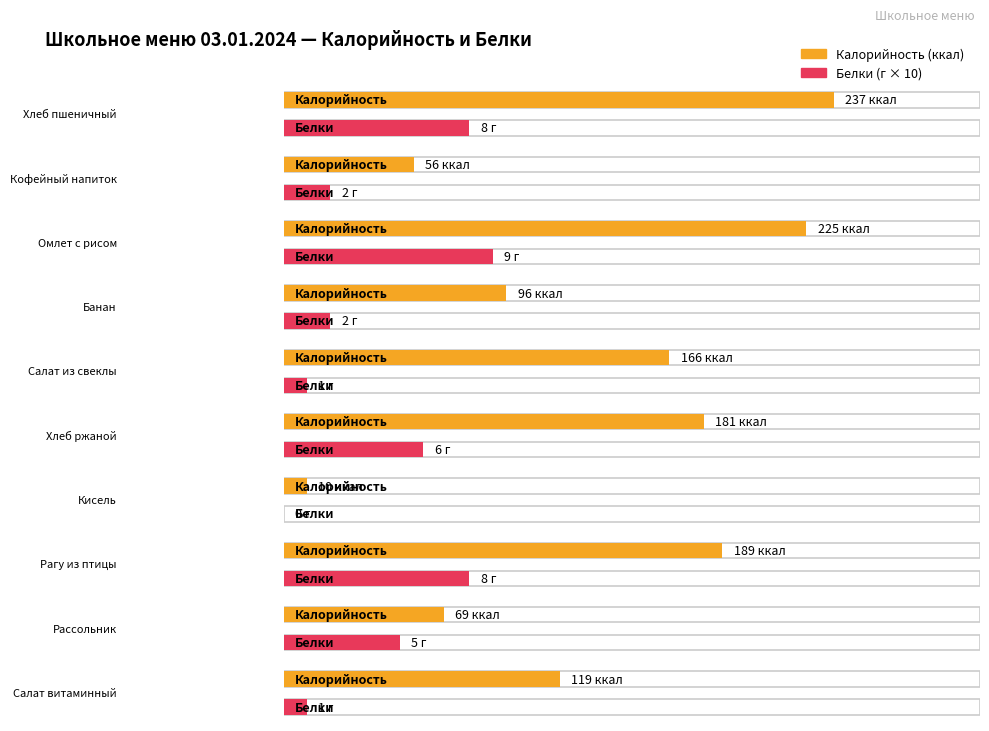

How many data points in Белки are above 5?

4